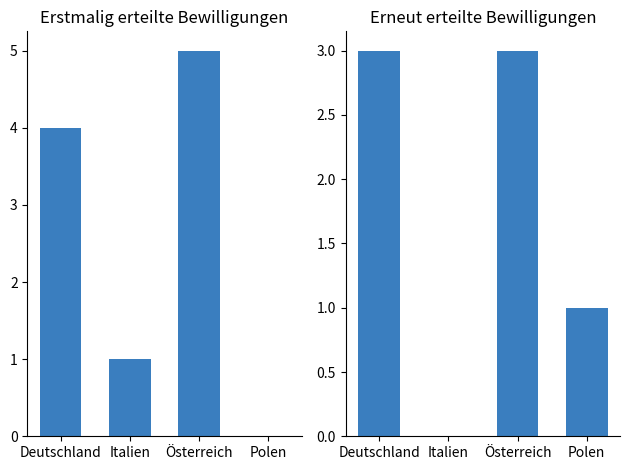

Does the chart contain stacked bars?

No